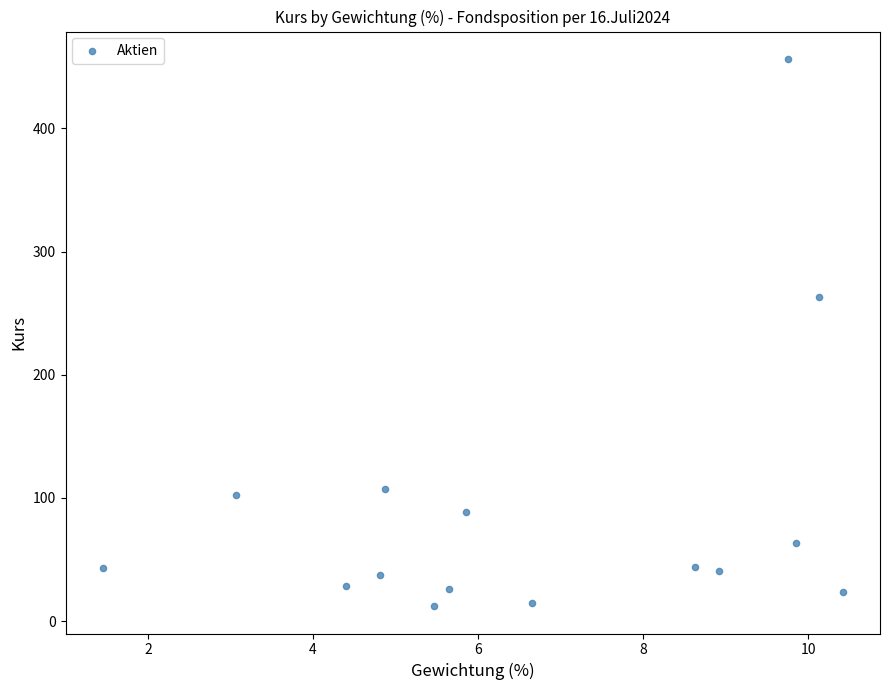

What is the range of Y values (max minus min)?

444.2